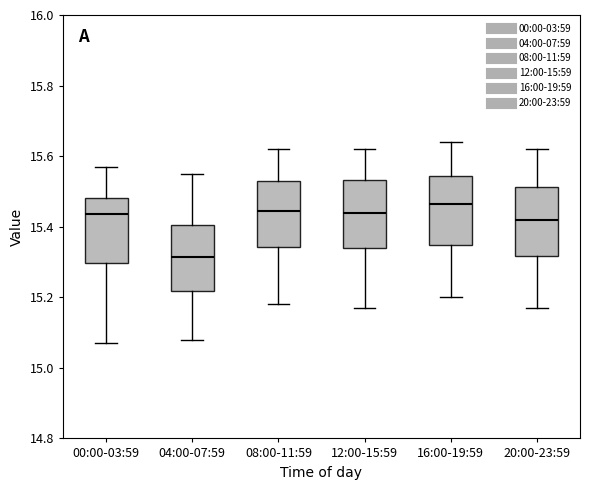

Where is the upper edge of the box for 04:00-07:59 on the y-axis? The values are not printed on the chart, so give them approximately, as read against the axis.

15.40